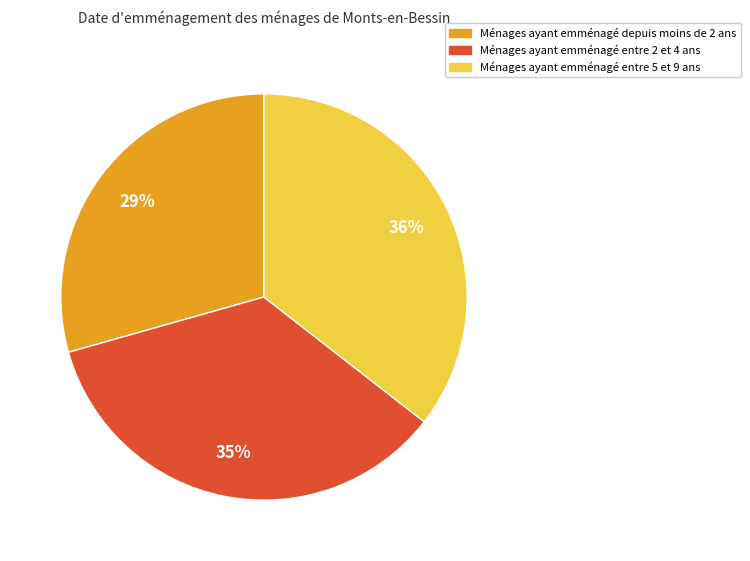

To the nearest percent, what is the average slice percentage?

33%